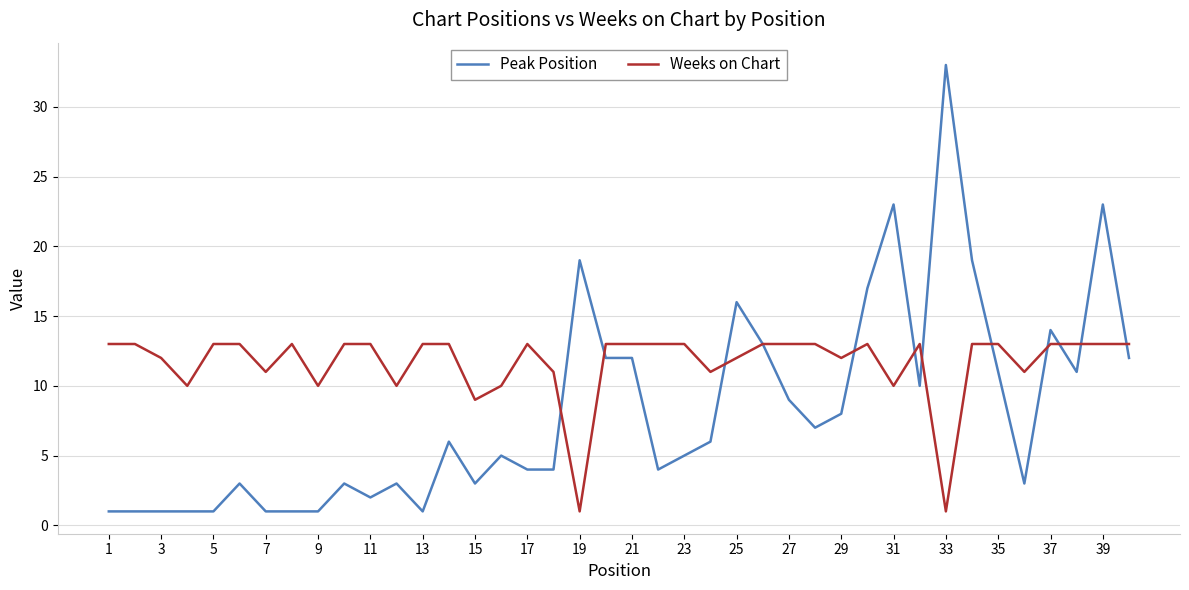

What are all the series names shown in the legend?

Peak Position, Weeks on Chart